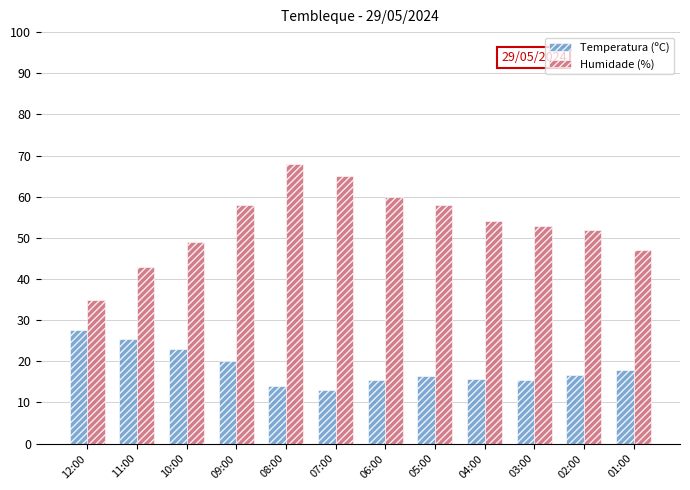

What is the label of the 8th bar from the left?

05:00